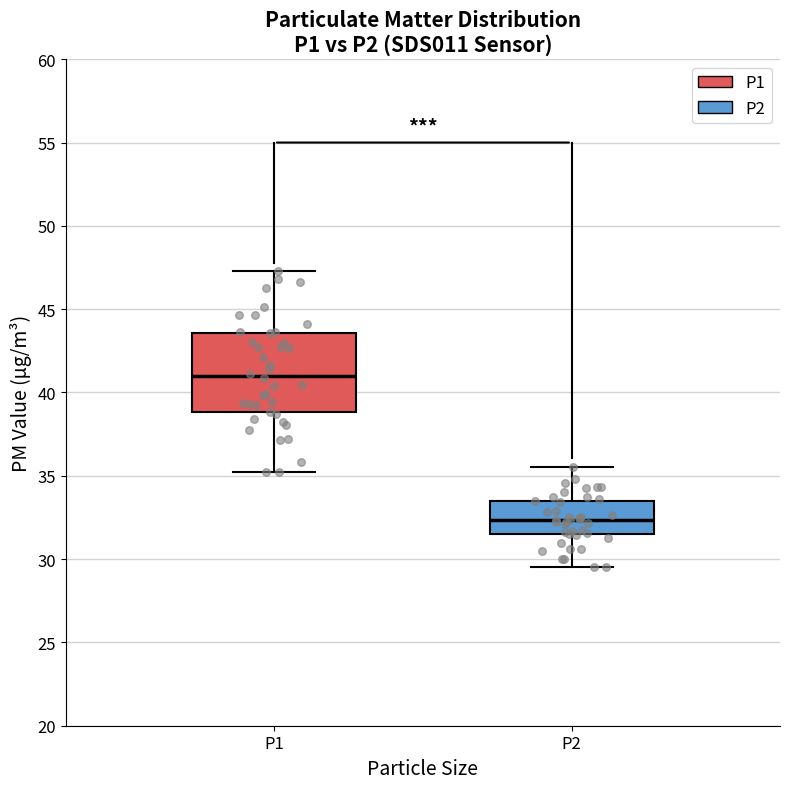

Where is the upper edge of the box for P1 on the y-axis? The values are not printed on the chart, so give them approximately, as read against the axis.

43.5